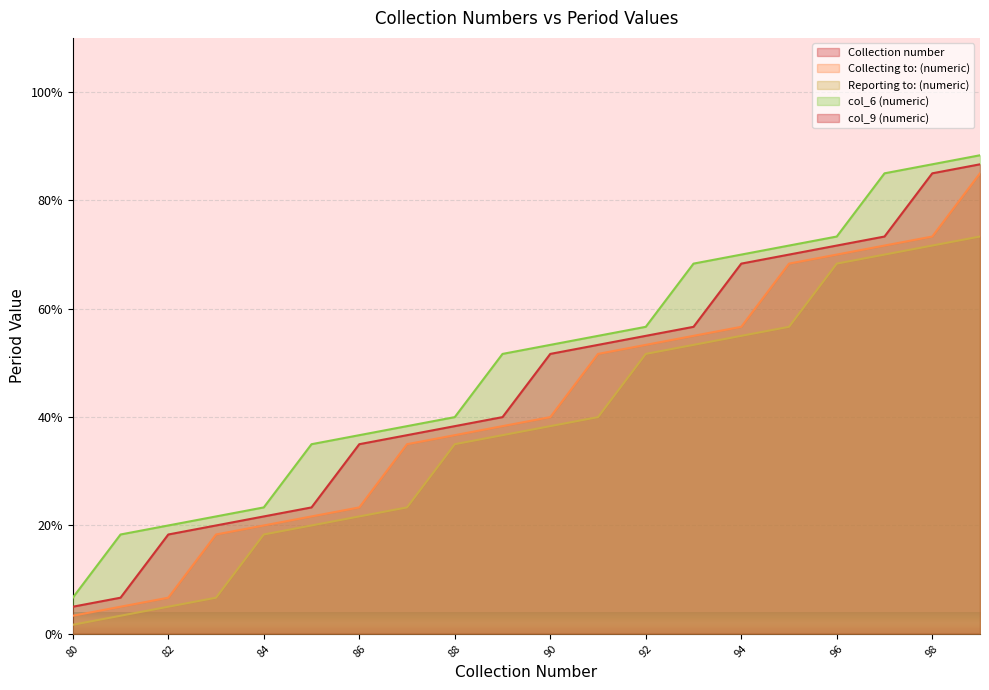

True or false: Collection number has a value of -12650.8 at 86.

False